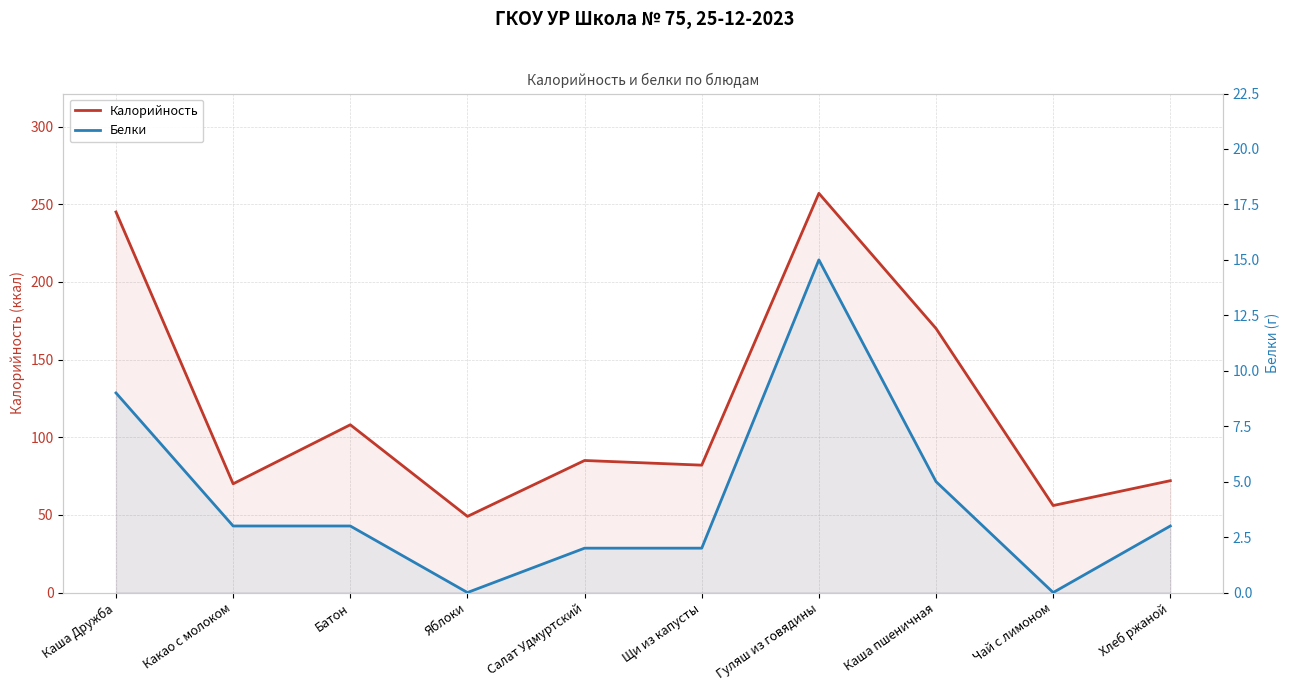

What is the difference between the maximum and minimum values in the Белки series?

15